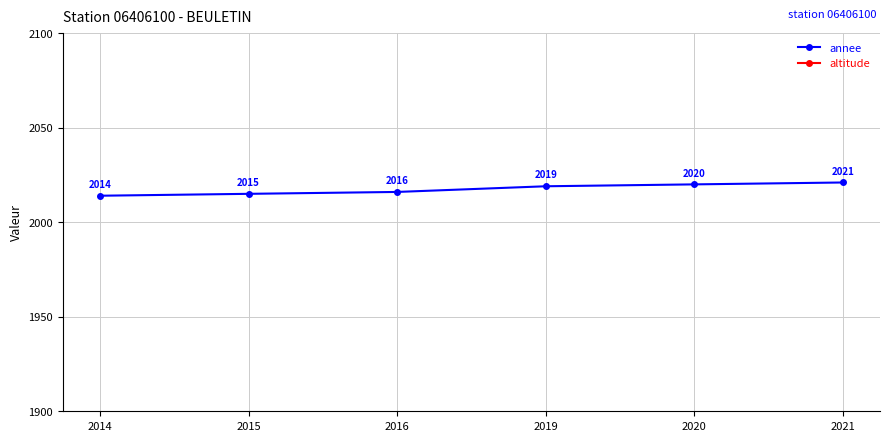

Reading left to right, what are all the values shown in this chart?

annee: 2014=2014	2015=2015	2016=2016	2019=2019	2020=2020	2021=2021
altitude: 2014=607	2015=607	2016=607	2019=607	2020=607	2021=607